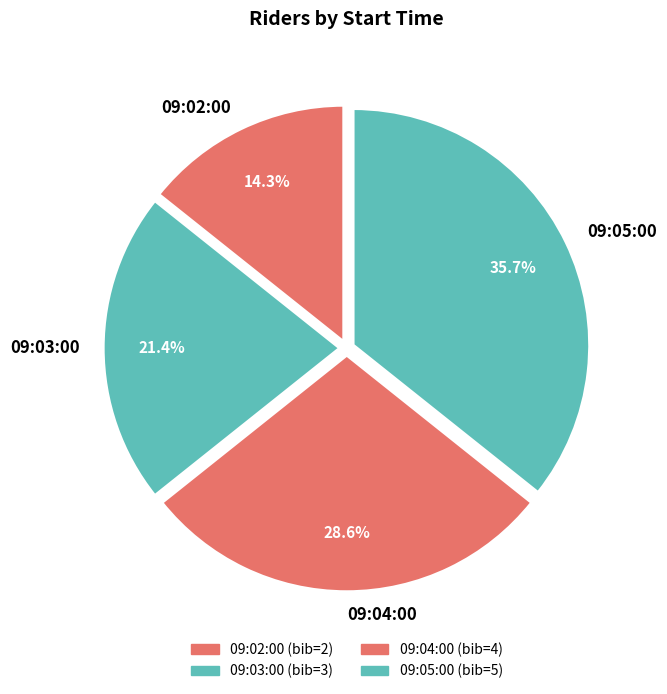

To the nearest percent, what percentage of the pie is 09:03:00?

21%